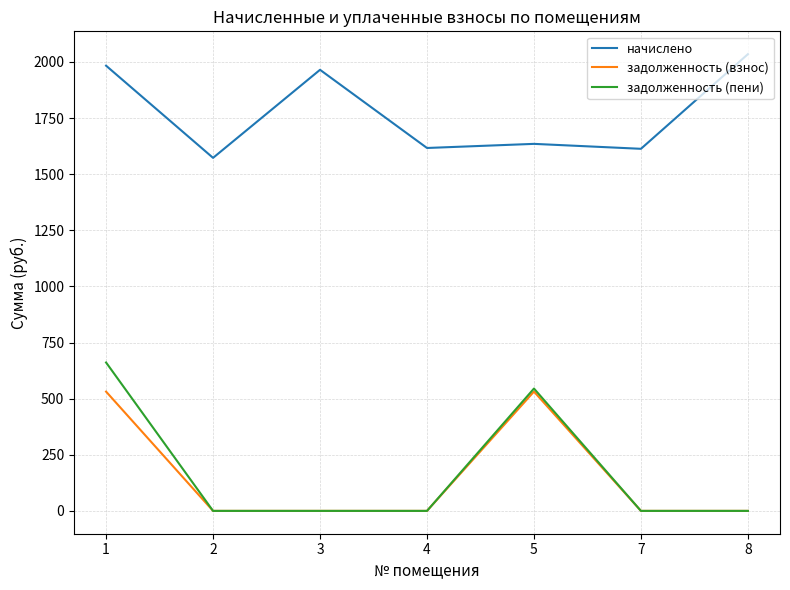

Which series has the largest range (max minus min)?

задолженность (пени)